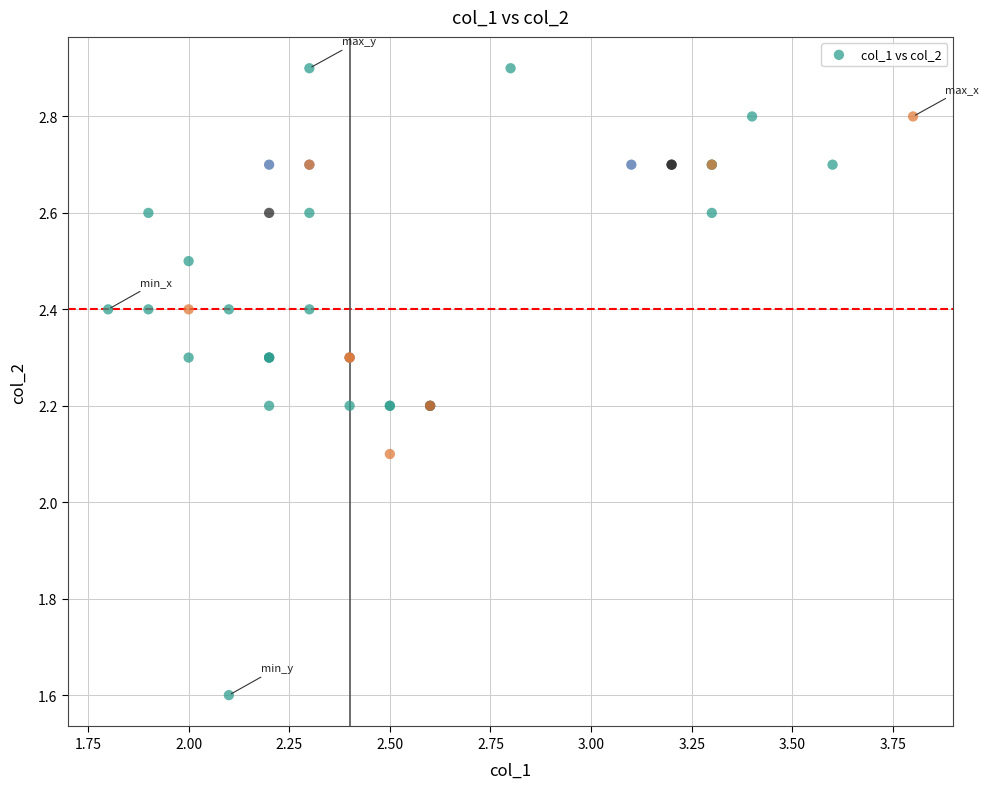

What Y value in the scatter plot is closest to 2?

2.1